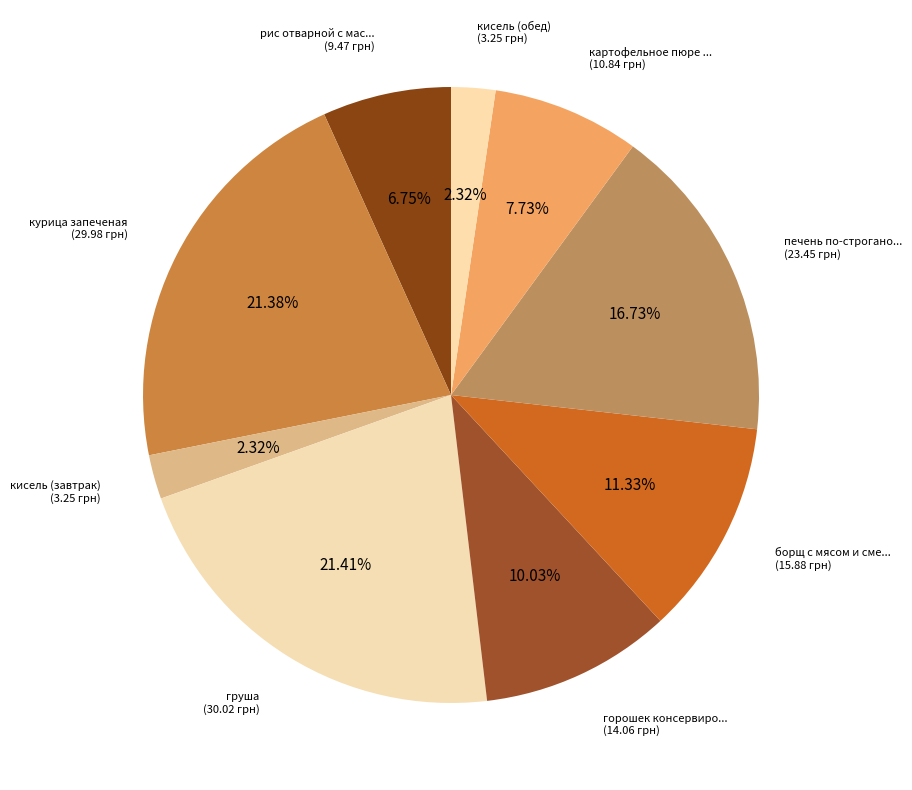

How many segments does this pie chart have?

9